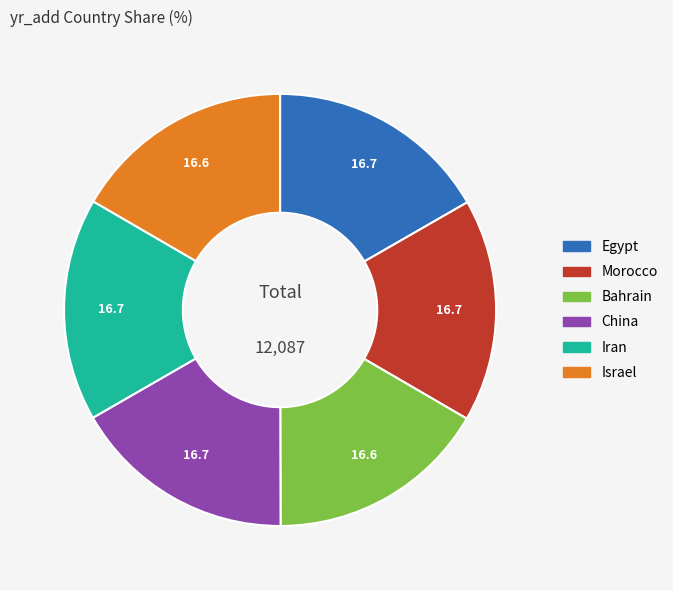

Approximately how many times larger is the value at Egypt compared to Iran?

1.0